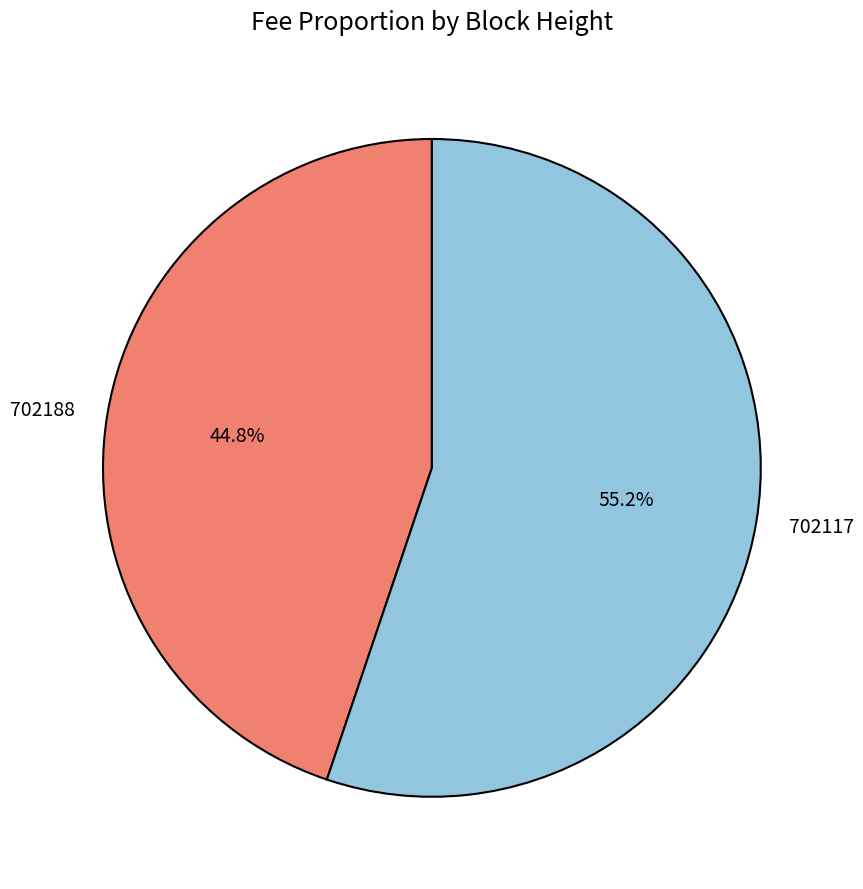

What percentage do 702117 and 702188 together represent?

100.0%